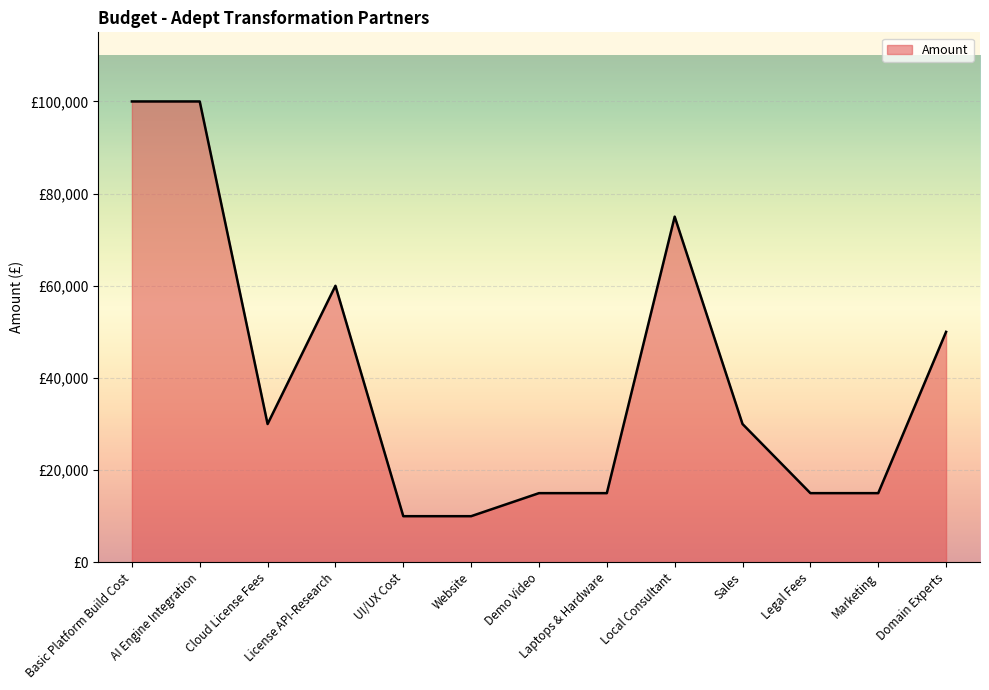

What is the difference between the maximum and minimum values?

90000